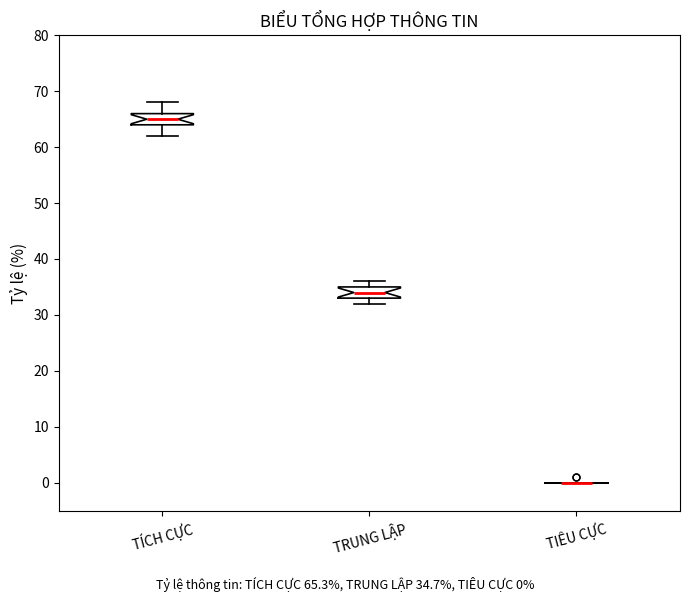

Where is the lower edge of the box for TRUNG LẬP on the y-axis? The values are not printed on the chart, so give them approximately, as read against the axis.

33